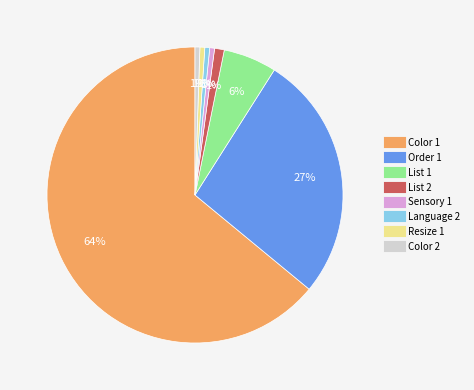

Is there any slice that represents more than half of the pie?

Yes